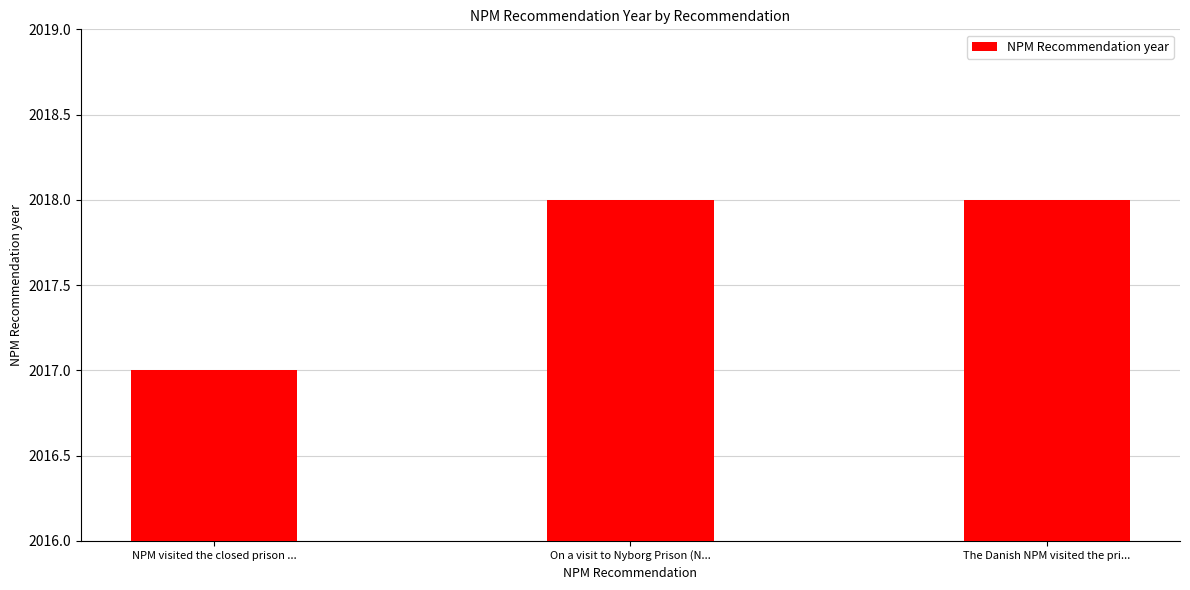

What is the maximum value shown in the chart?

2018